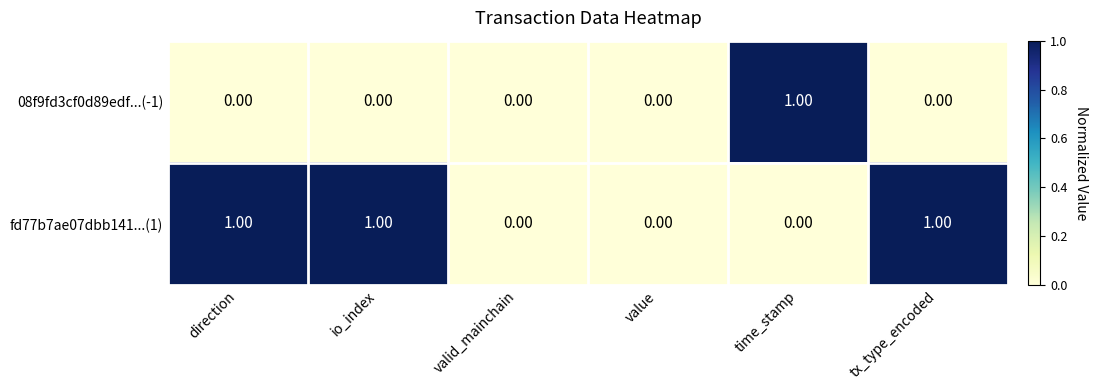

At time_stamp, list the series in order from smallest to largest.

fd77b7ae07dbb141...(1), 08f9fd3cf0d89edf...(-1)